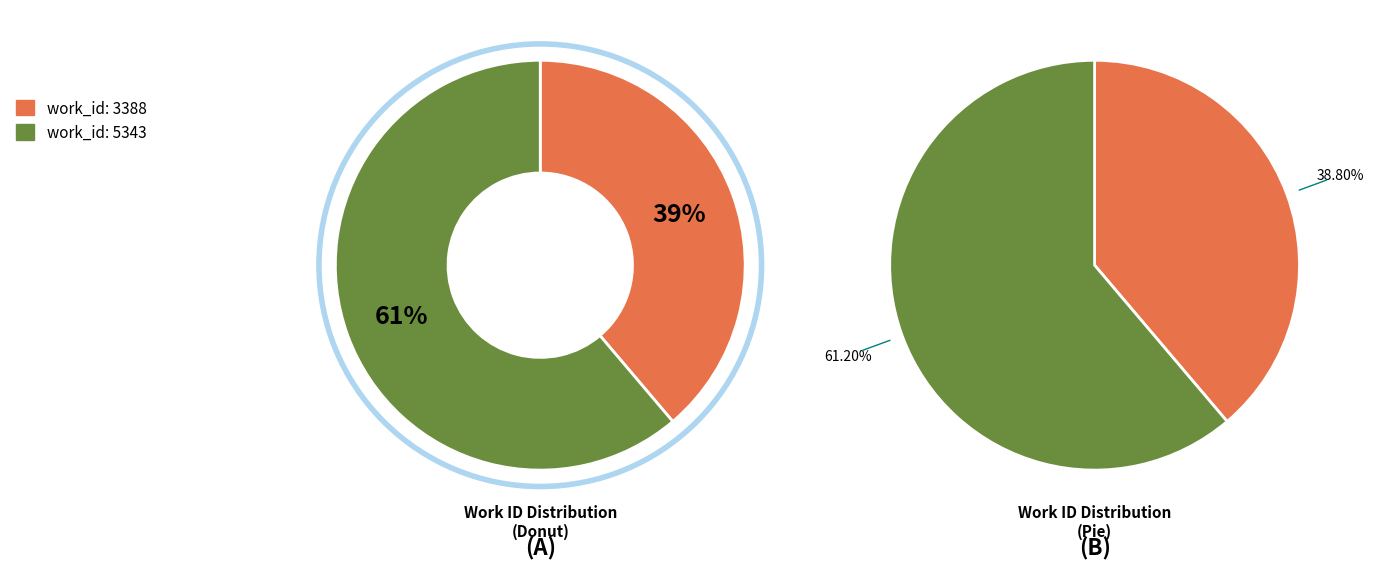

How many segments does this pie chart have?

2